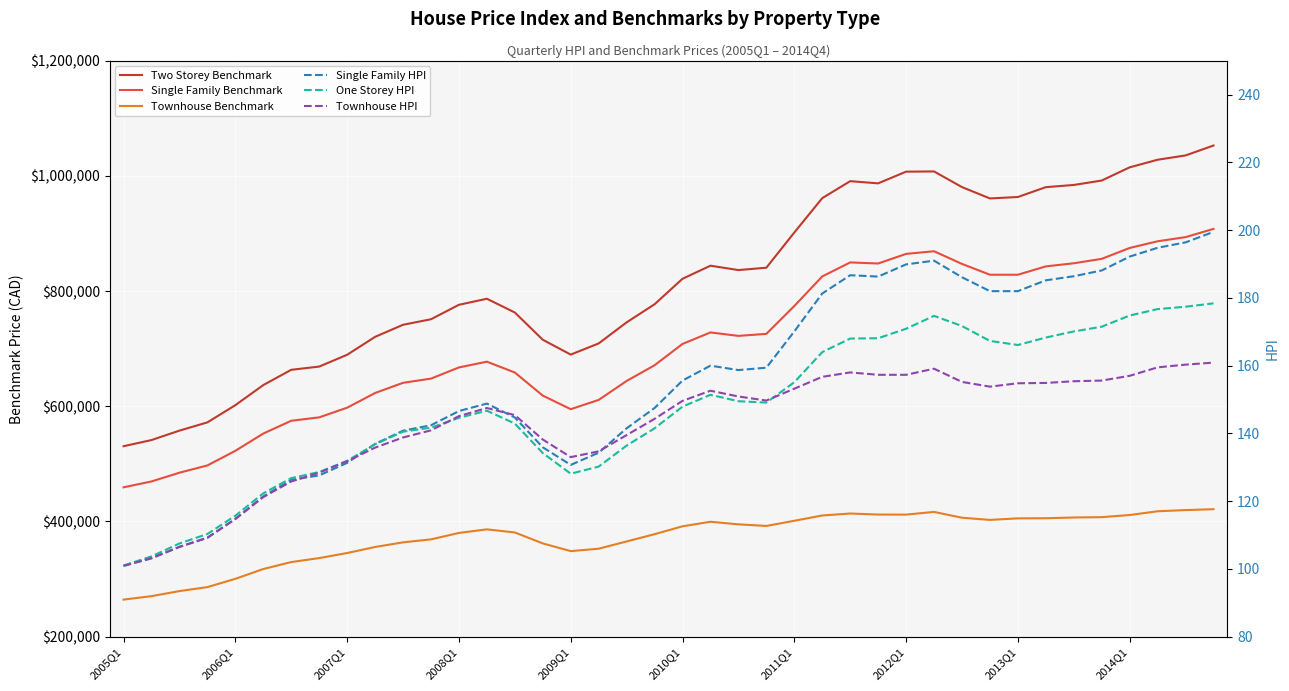

How many interior local peaks does the One Storey HPI series have?

3